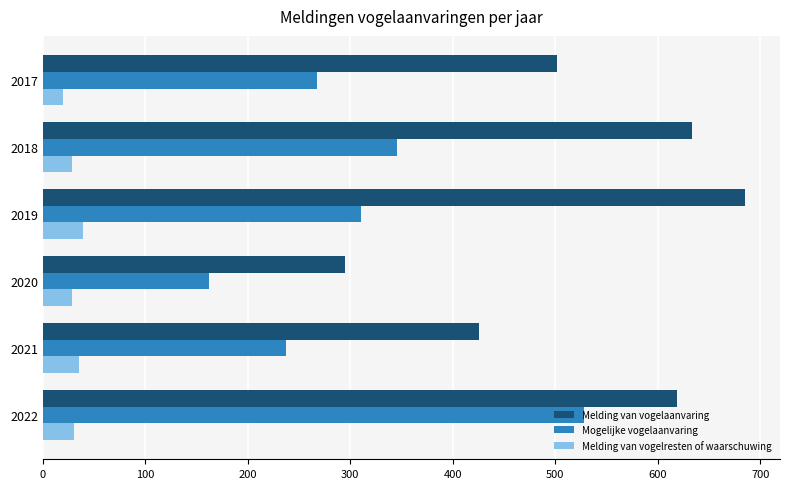

Rank the series at 2017 from lowest to highest value.

Melding van vogelresten of waarschuwing, Mogelijke vogelaanvaring, Melding van vogelaanvaring